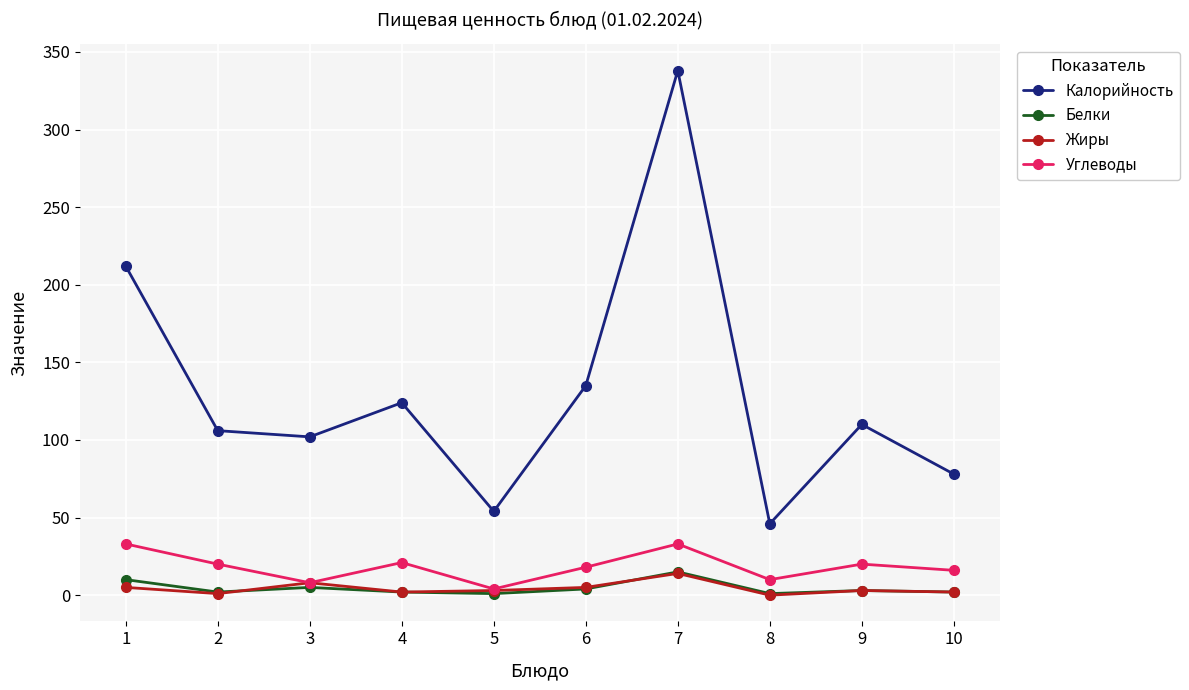

Does the chart have visible grid lines?

Yes